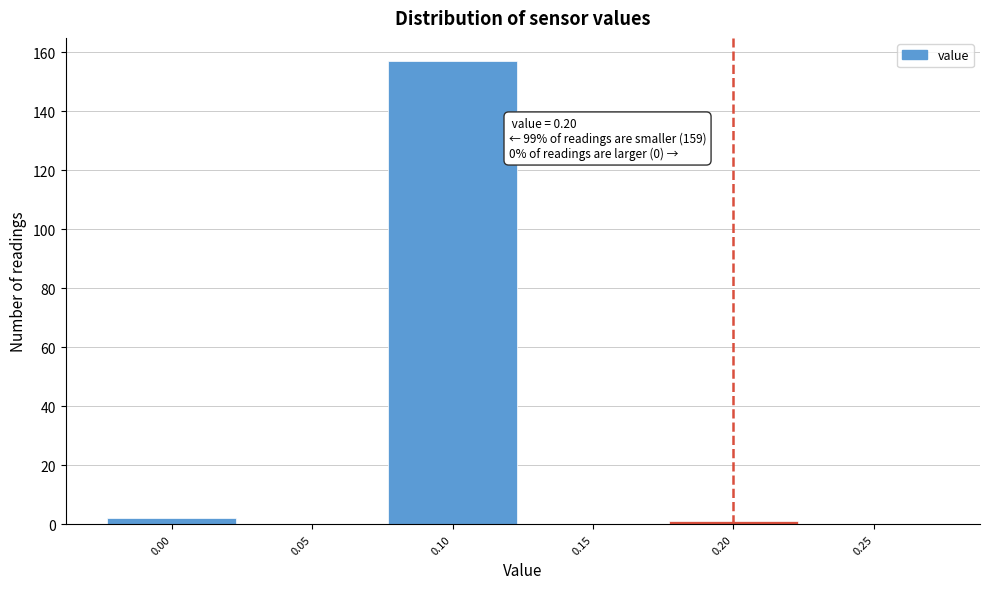

Over which range of the x-axis is the bar tallest?

0.075 to 0.125